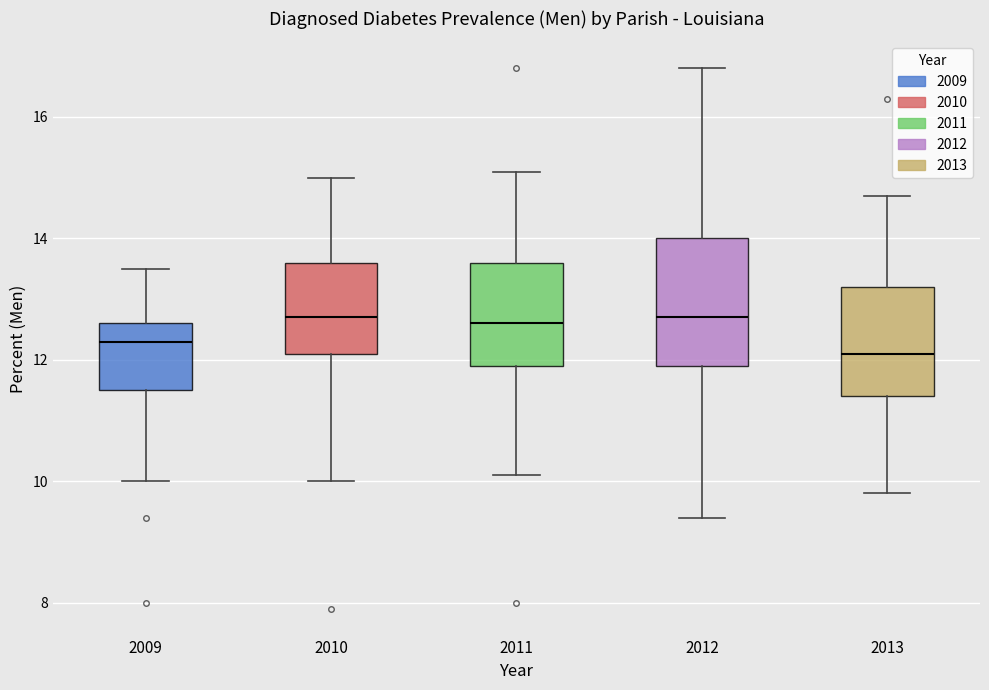

Which box's median line is the lowest?

2013